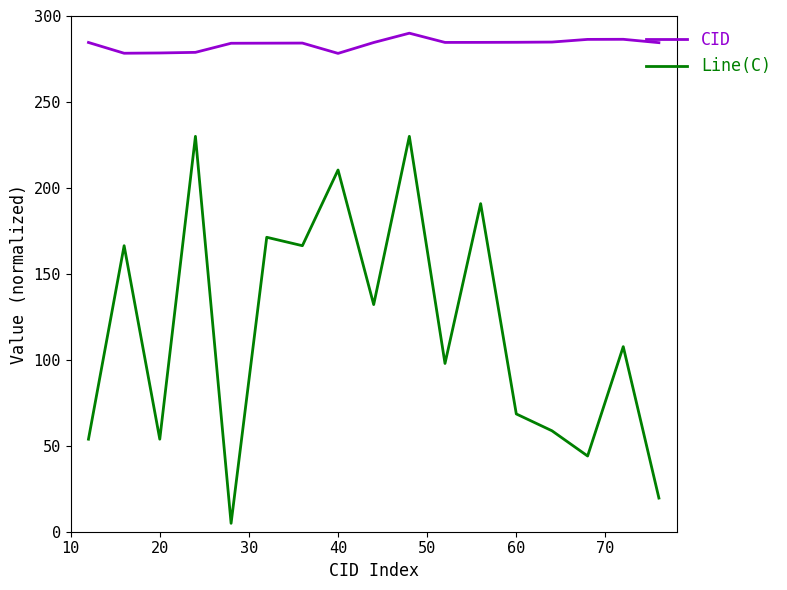

Rank the series by their maximum value, from lowest to highest.

Line(C), CID